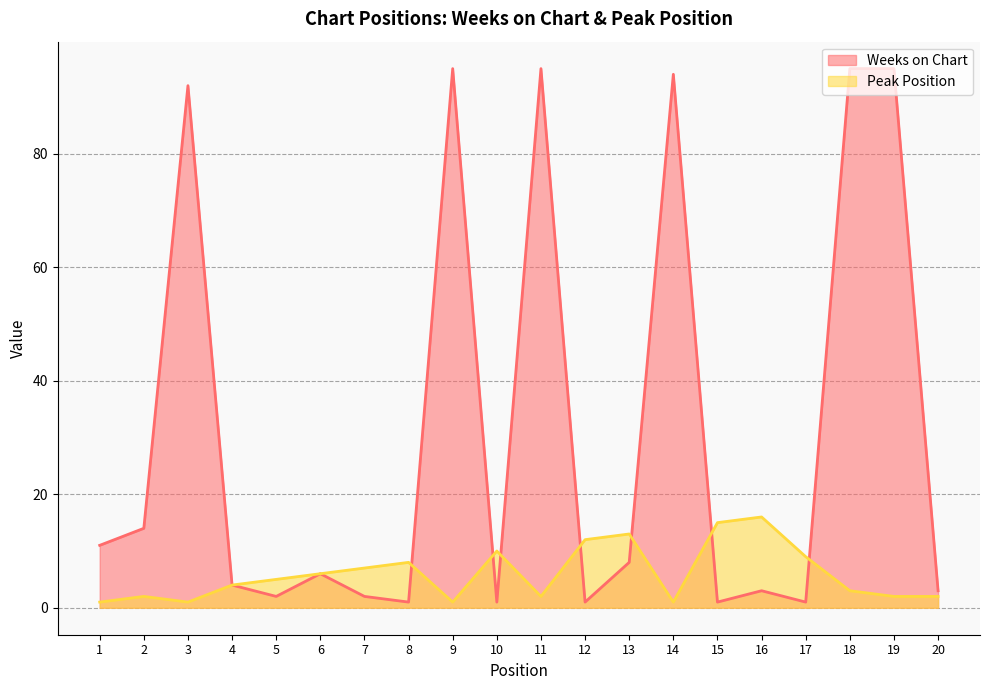

What is the difference between the second highest and second lowest values in the Peak Position series?

14